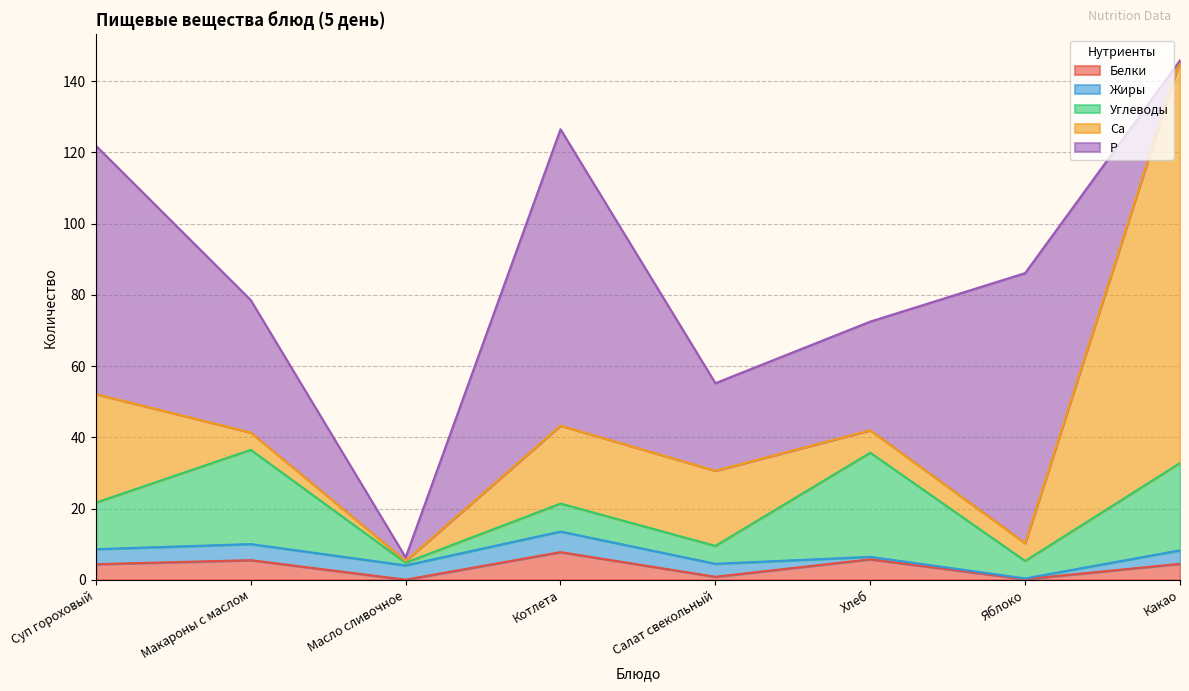

Where is Жиры nearest to the value 2?

Хлеб